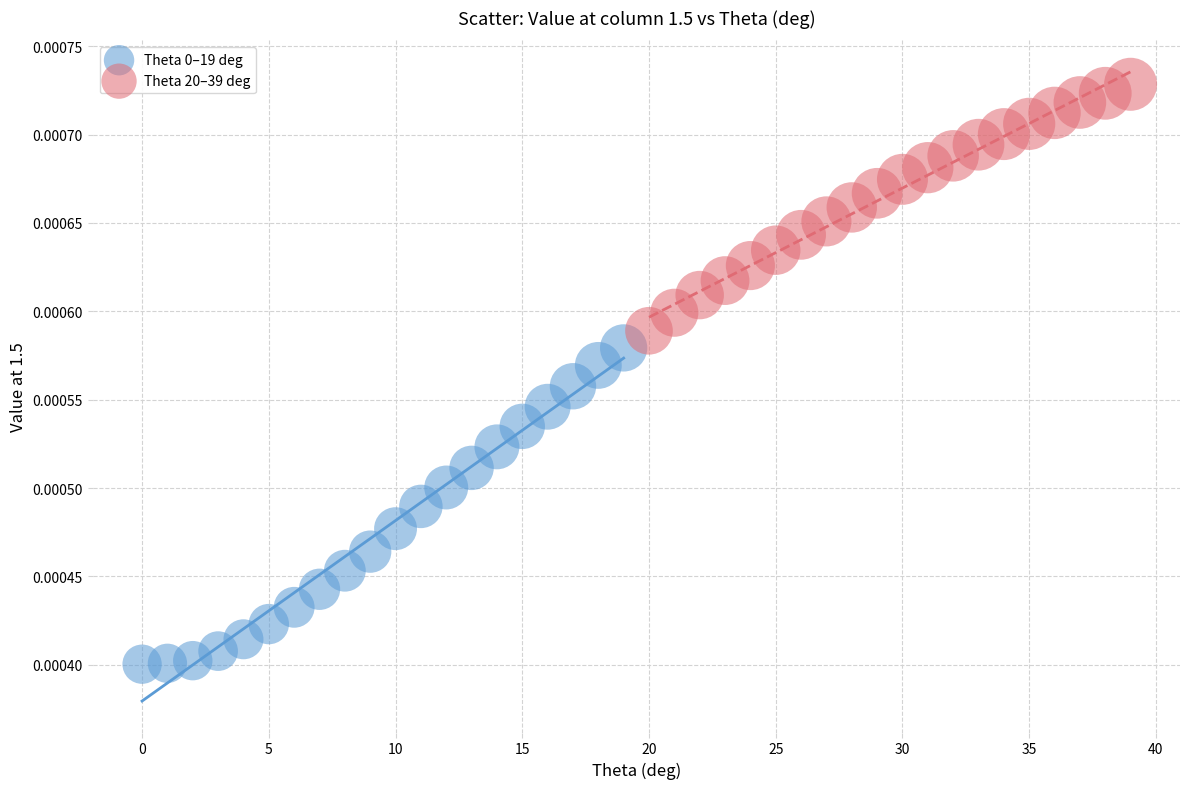

Which series reaches the maximum Y coordinate?

Theta 20–39 deg